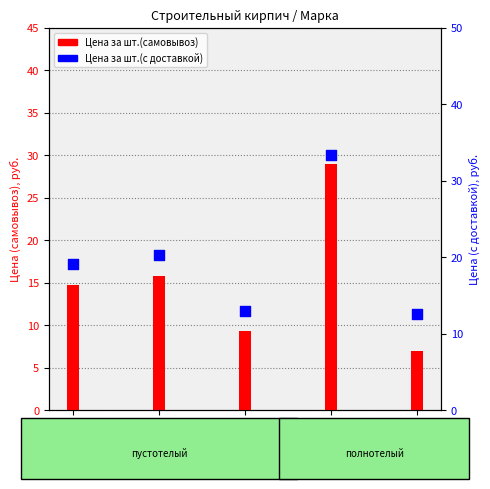

What are all the series names shown in the legend?

Цена за шт.(самовывоз), Цена за шт.(с доставкой)